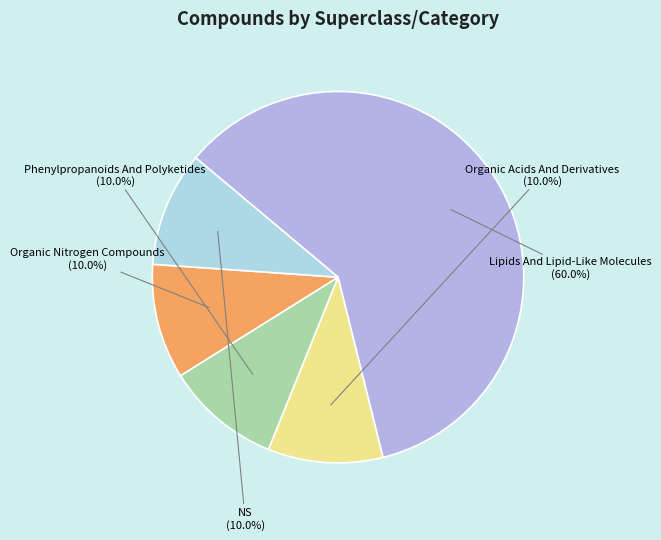

Which category has the biggest portion of the pie?

Lipids And Lipid-Like Molecules